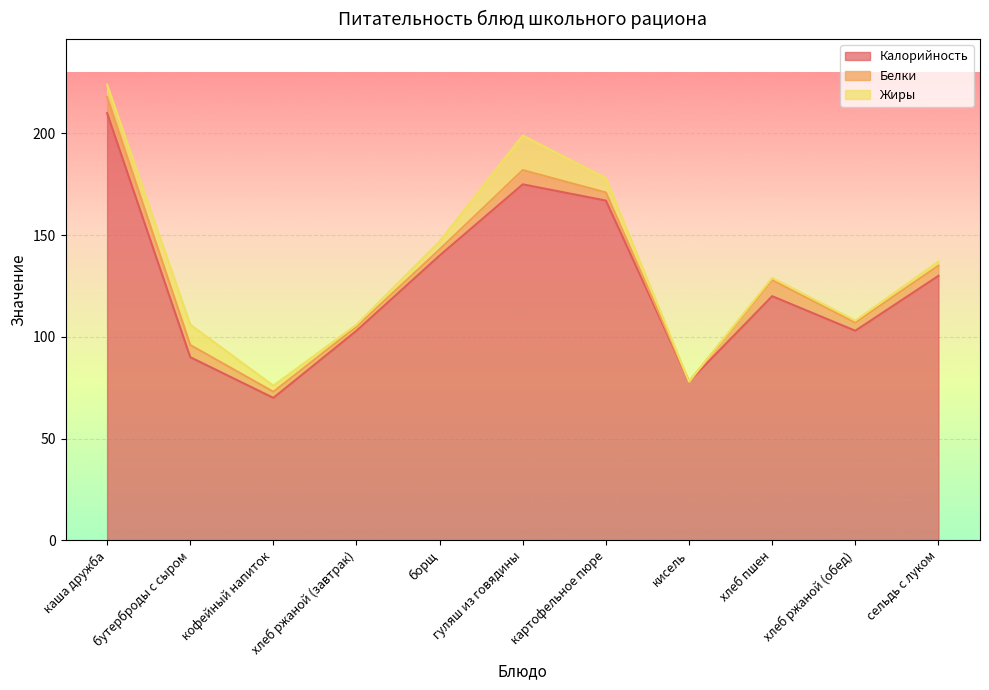

What is the sum of the Белки values at борщ and кофейный напиток?

6